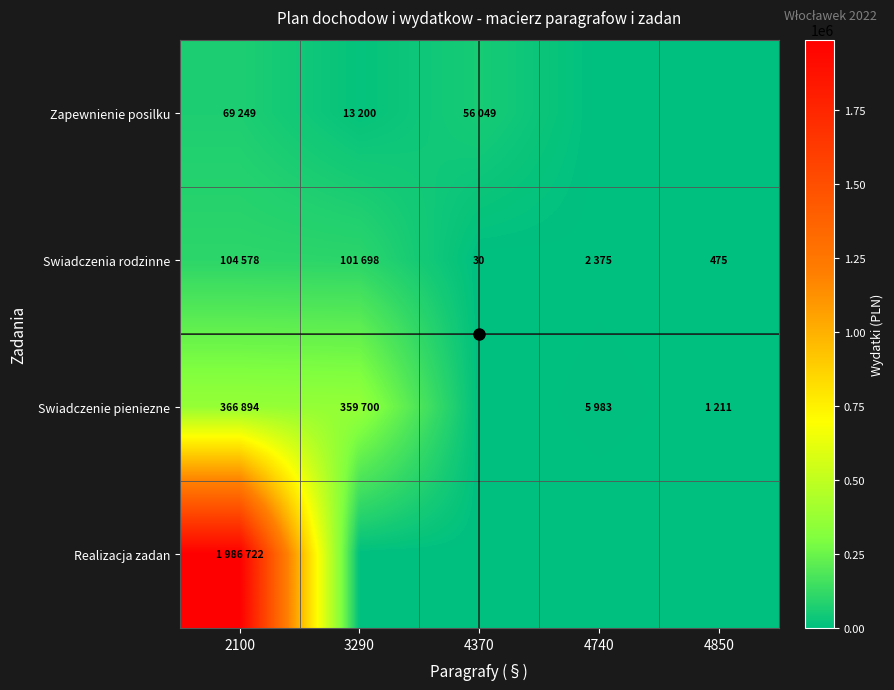

The Swiadczenia rodzinne series shows 475 at 4850. True or false?

True